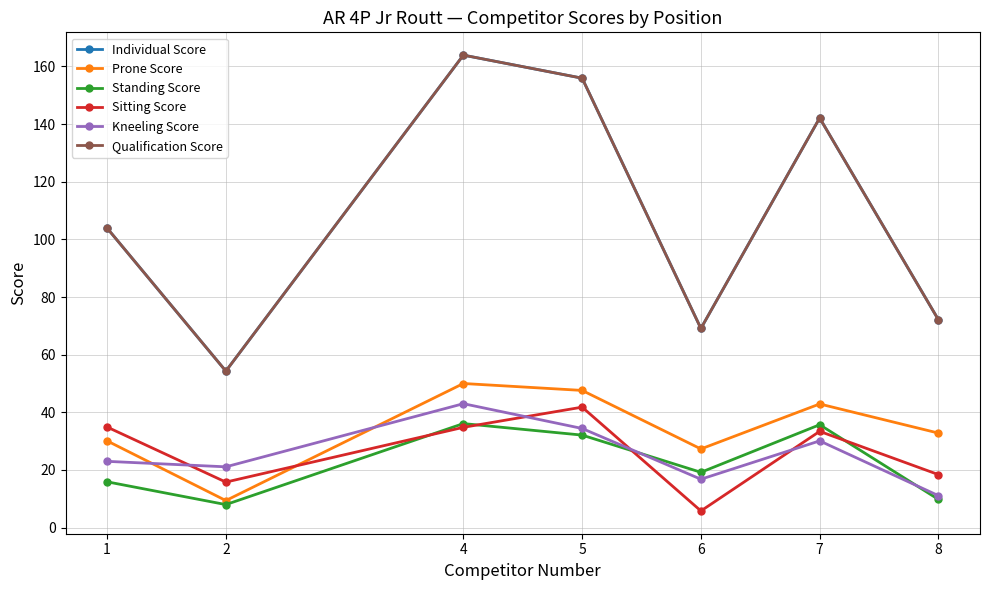

Is this an area chart (filled region under the line)?

No